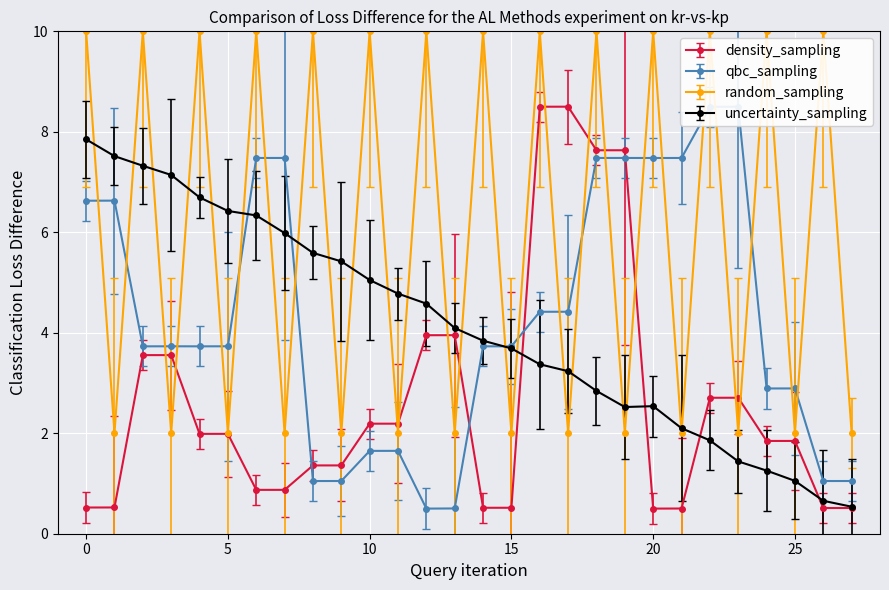

What is the highest value of the random_sampling series?

10.0